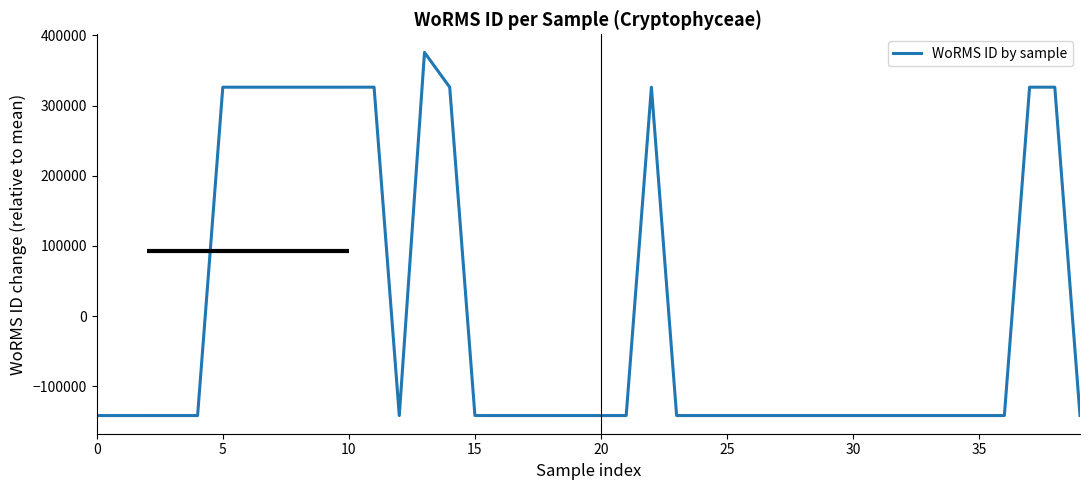

What is the maximum value shown in the chart?

375621.0